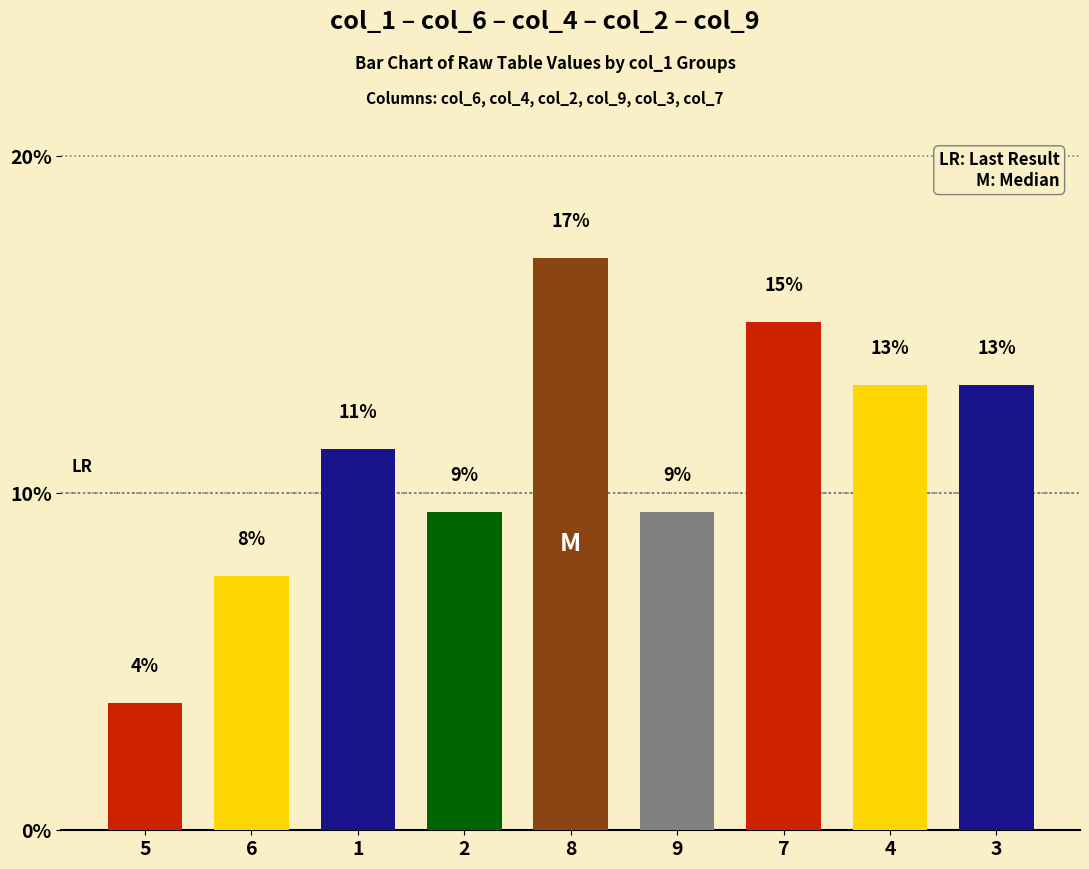

At which label is the value closest to 10?

2